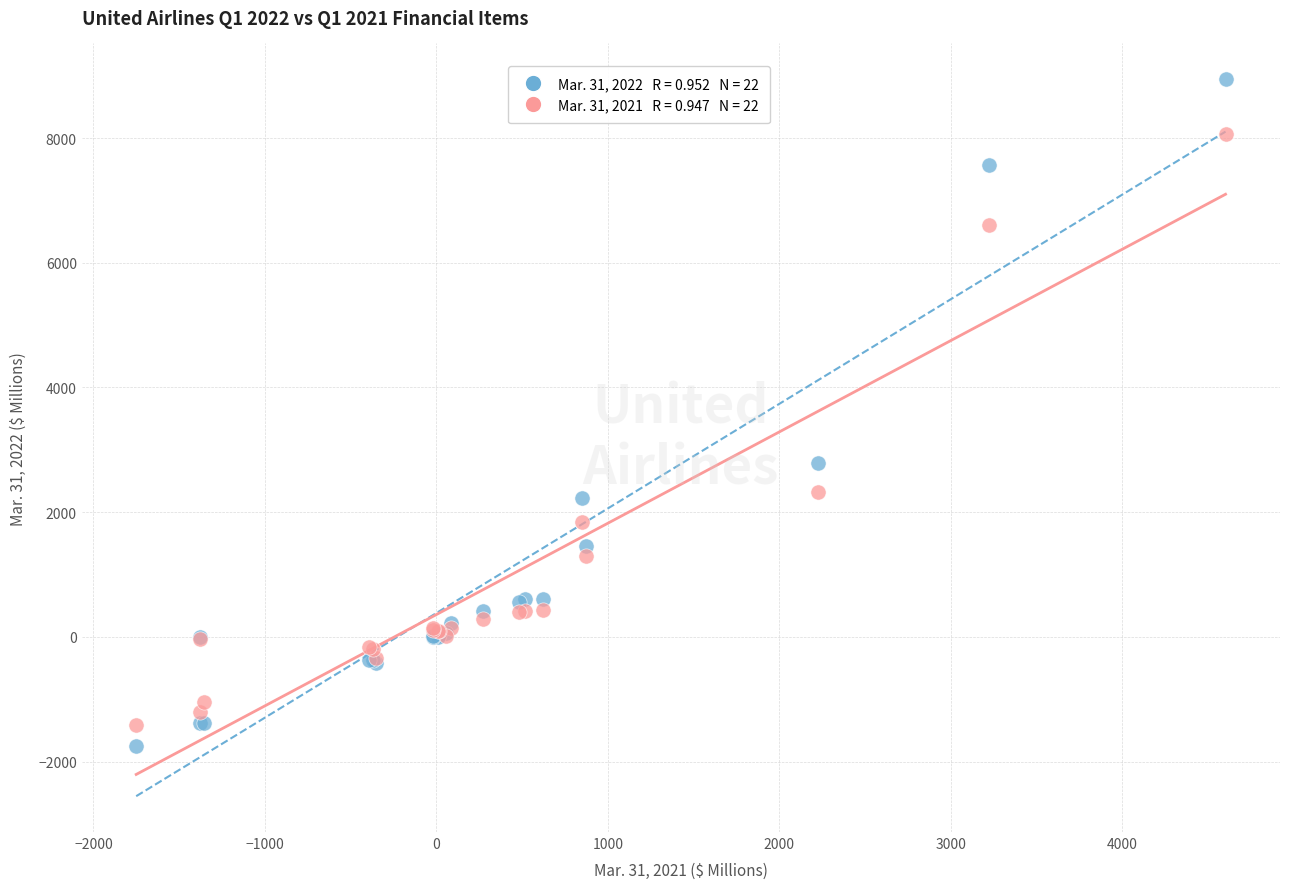

Across all series, what Y value is closest to 3595?

2787.0